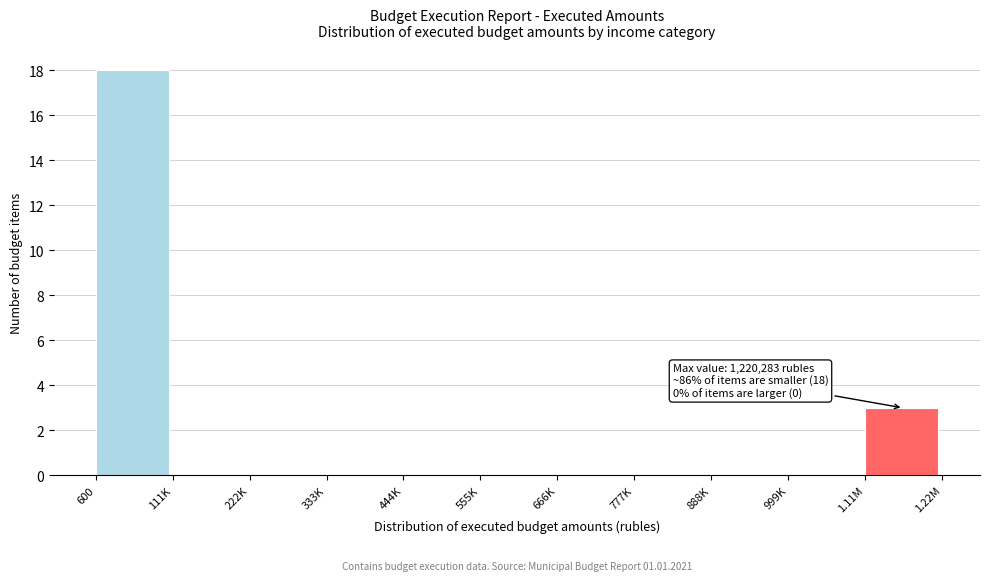

Reading left to right, transcribe all the data shown in this chart.

600=18	111K=0	222K=0	333K=0	444K=0	555K=0	666K=0	777K=0	888K=0	999K=0	1.11M=3